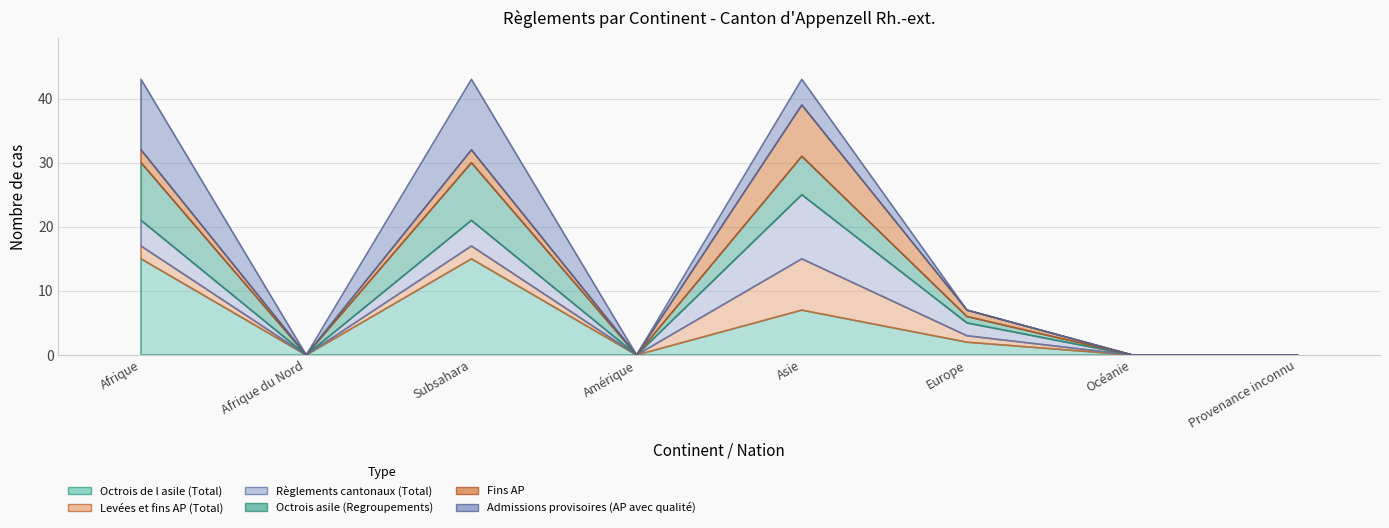

Reading right to left, list all the values displayed in this chart.

Octrois de l asile (Total): 0	0	2	7	0	15	0	15
Levées et fins AP (Total): 0	0	1	8	0	2	0	2
Règlements cantonaux (Total): 0	0	2	10	0	4	0	4
Octrois asile (Regroupements): 0	0	1	6	0	9	0	9
Fins AP: 0	0	1	8	0	2	0	2
Admissions provisoires (AP avec qualité): 0	0	0	4	0	11	0	11